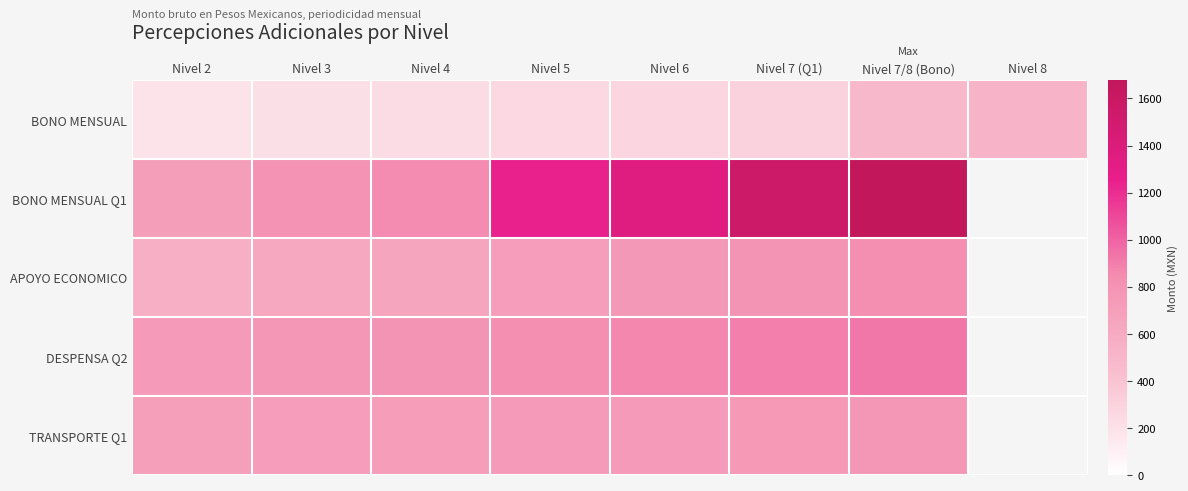

At which label does BONO MENSUAL Q1 reach its minimum?

Nivel 2